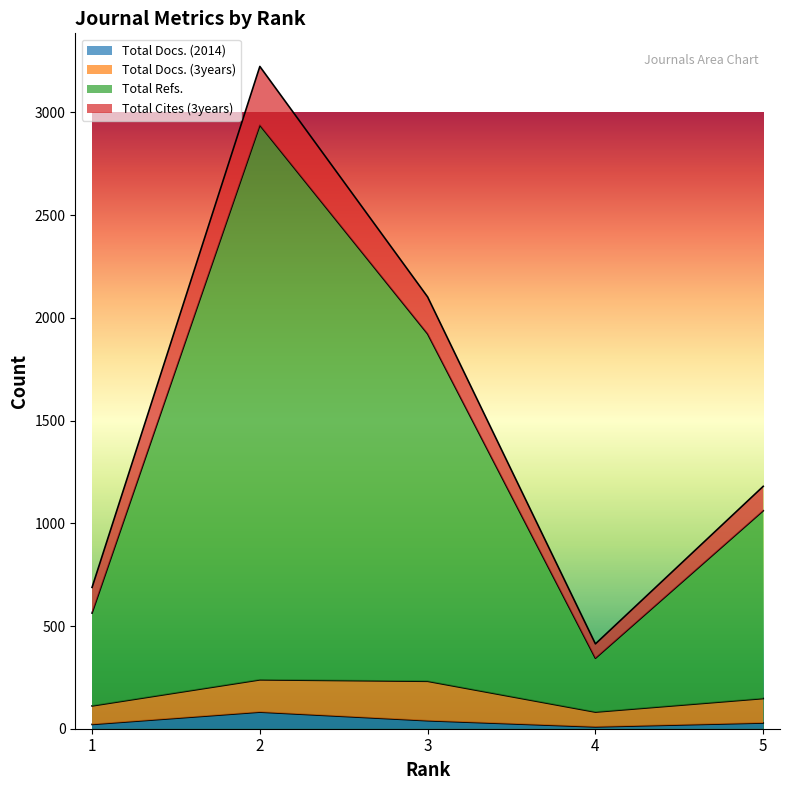

Does the chart display data point markers on the line(s)?

No